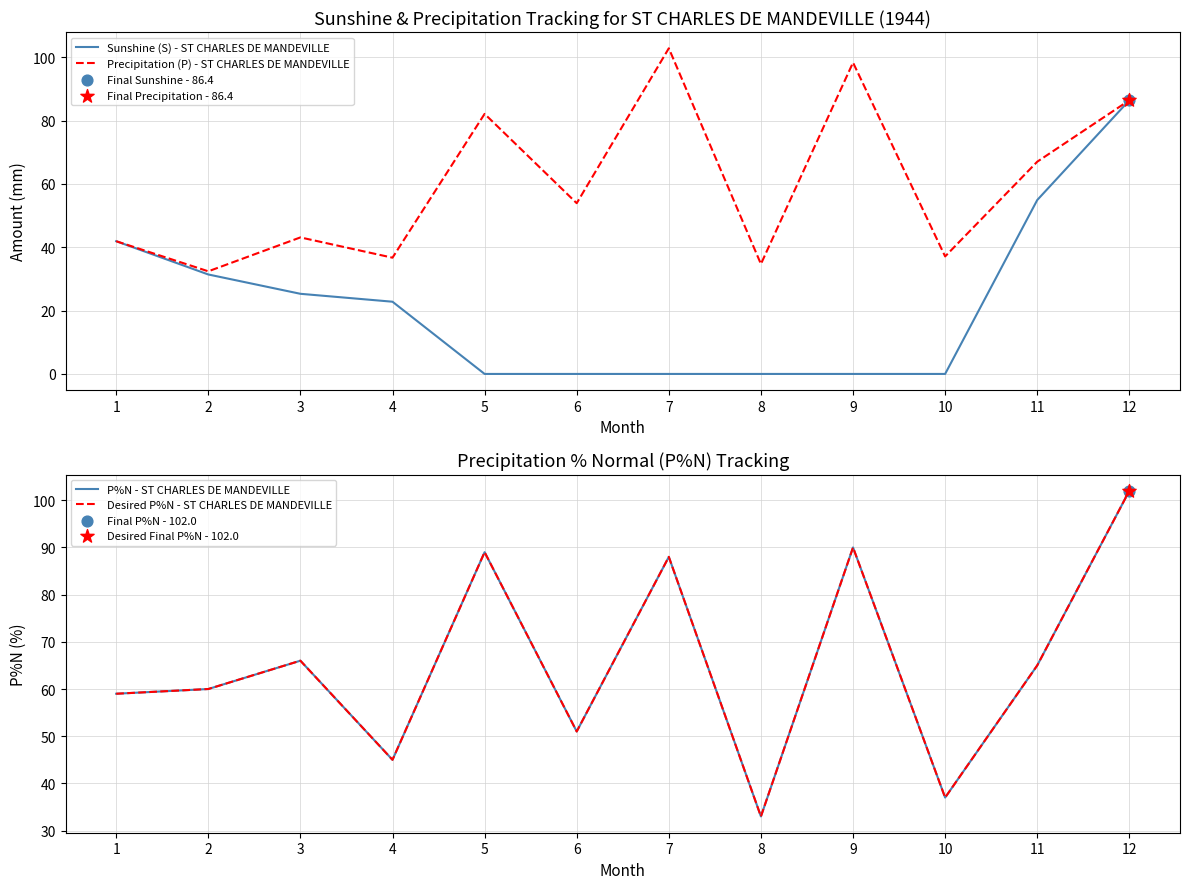

What is the total value across all series at 1?

201.8